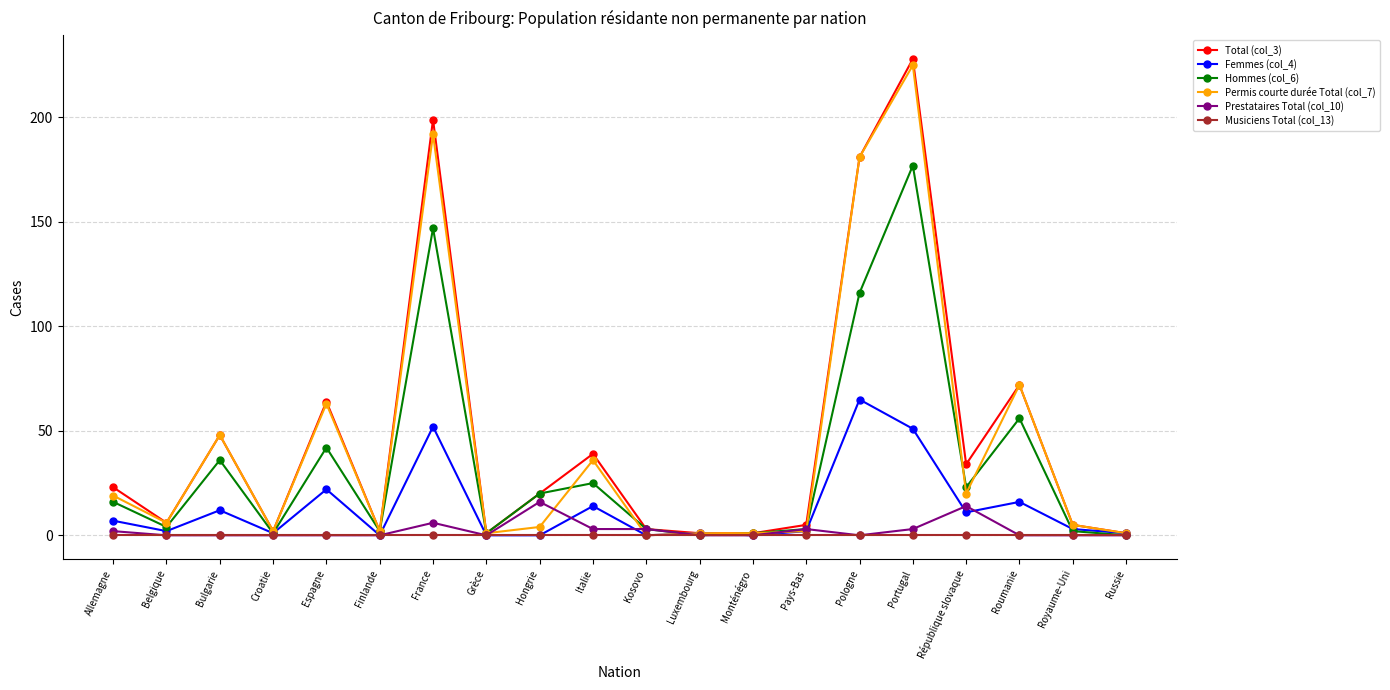

At which category is the sum across all series the highest?

Portugal